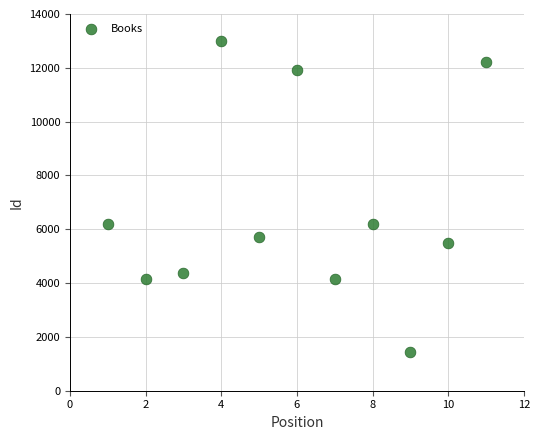

What is the range of Y values (max minus min)?

11560